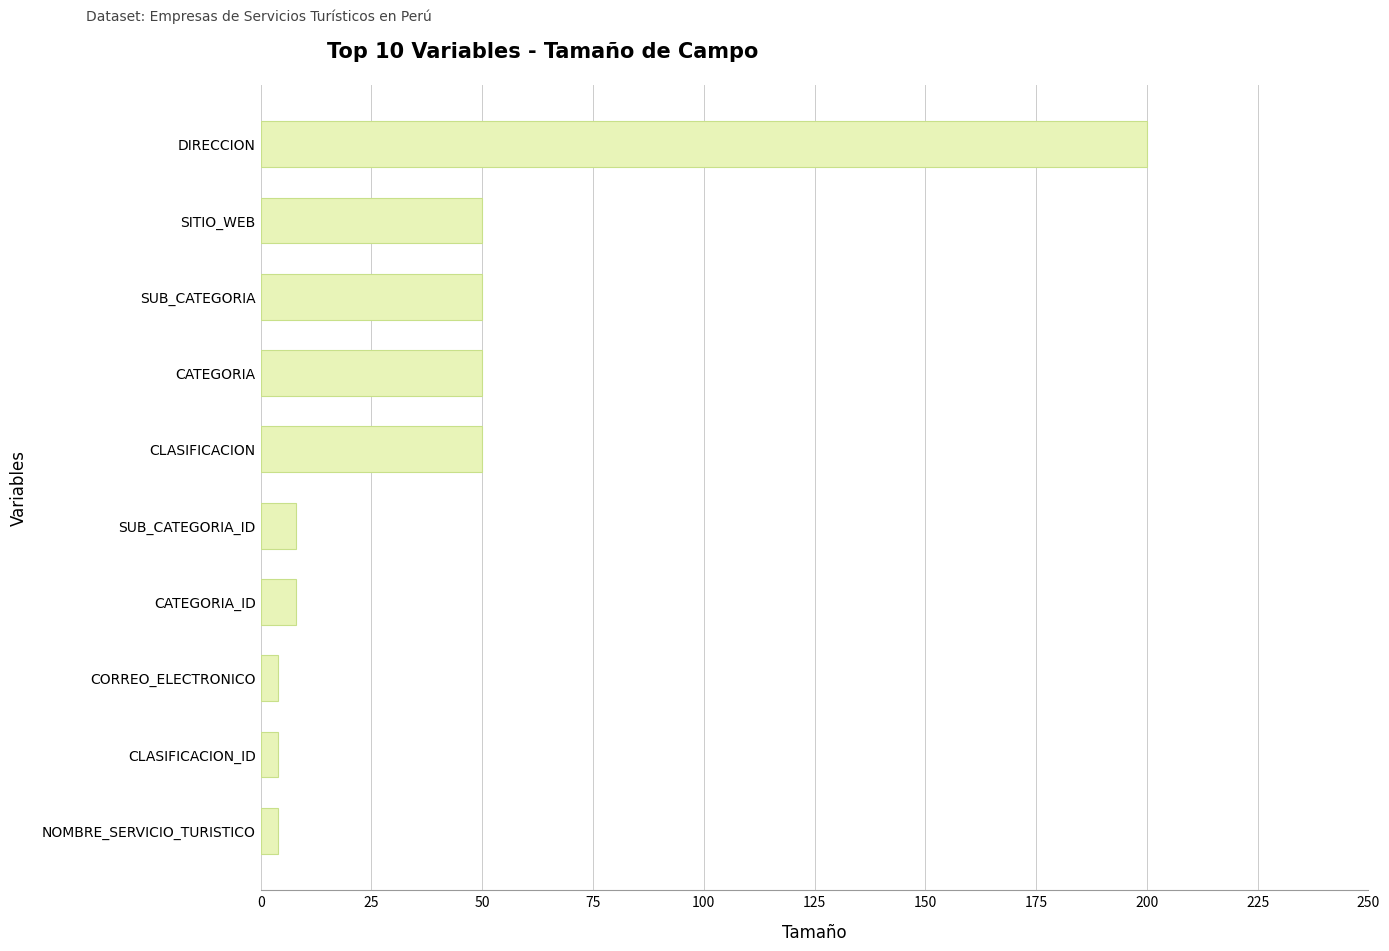

Is it true that the value at DIRECCION is 305?

False